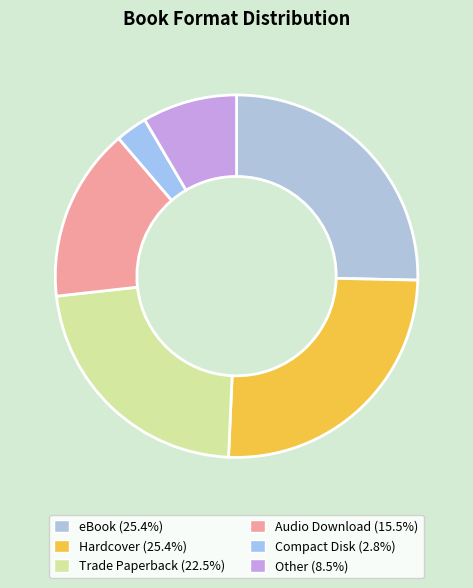

True or false: Hardcover accounts for 17% of the total.

False